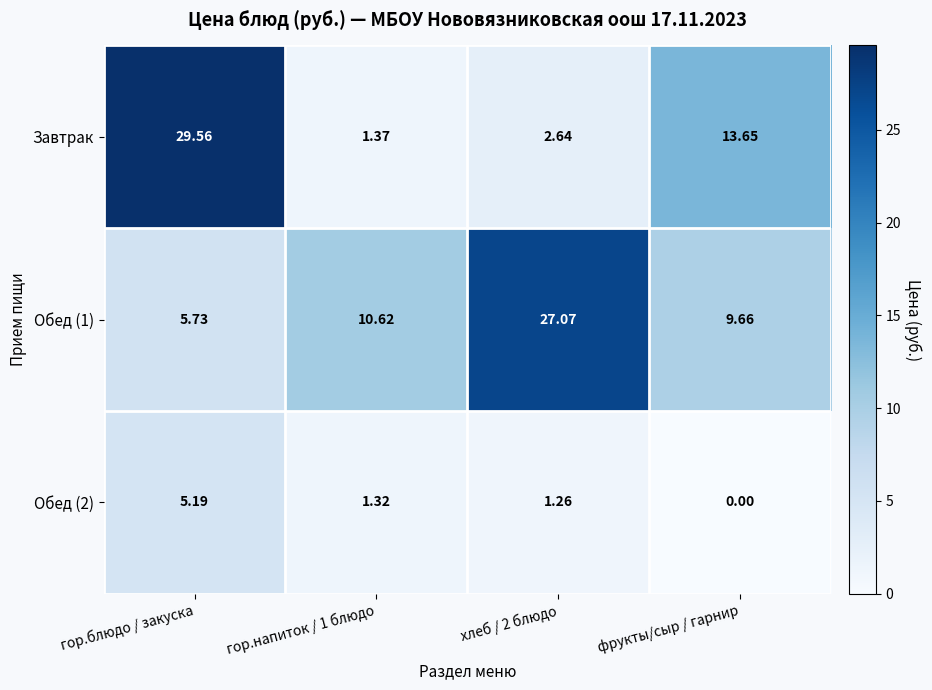

At which category is the sum across all series the highest?

гор.блюдо / закуска